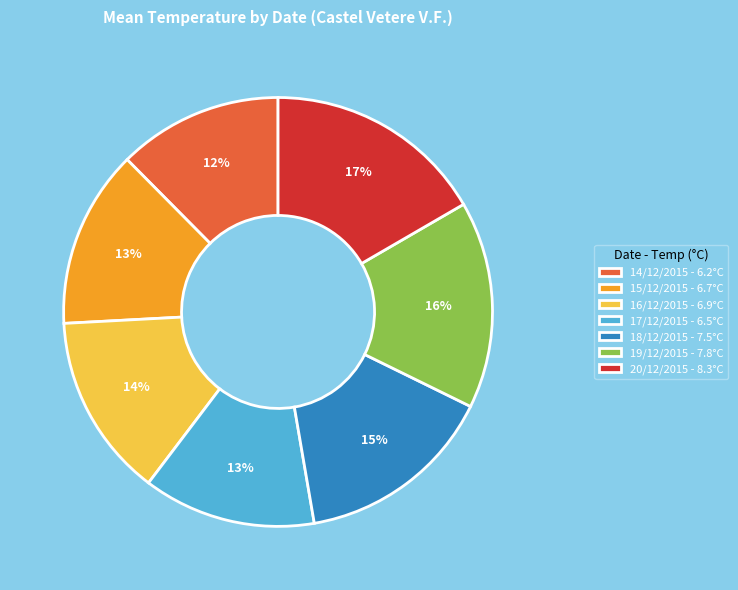

Does 16/12/2015 account for over 50% of the chart?

No